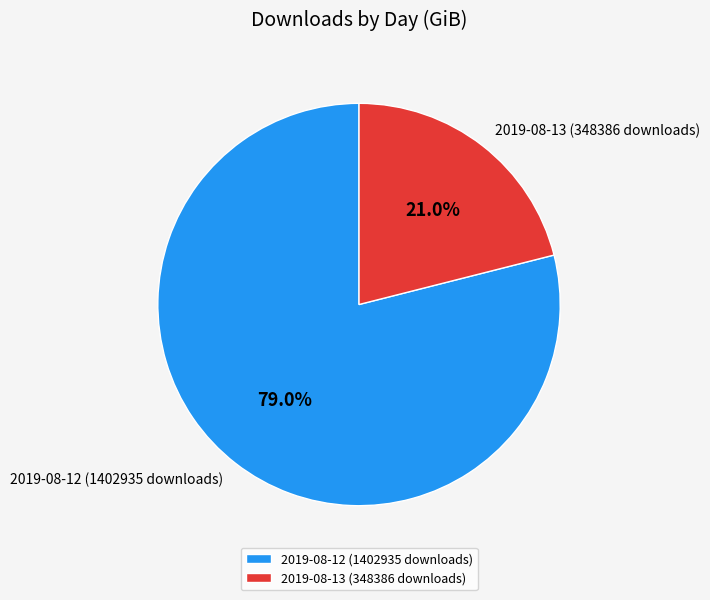

Is it true that 2019-08-13 (348386 downloads) is 21% of the pie?

True